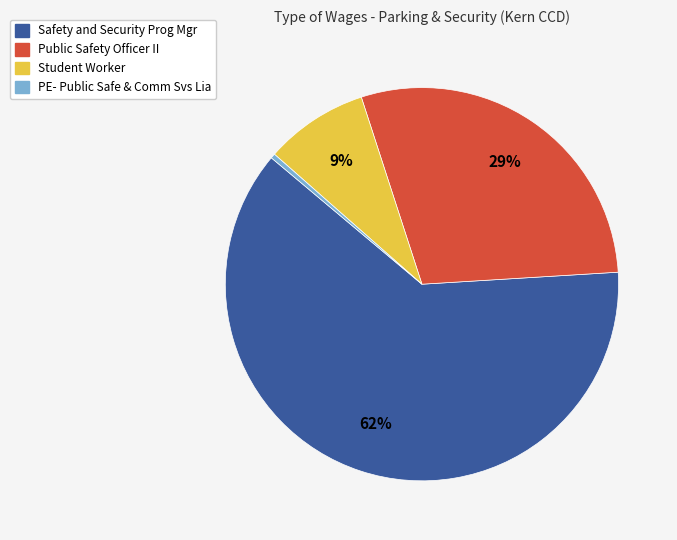

Which slice is the smallest?

PE- Public Safe & Comm Svs Lia